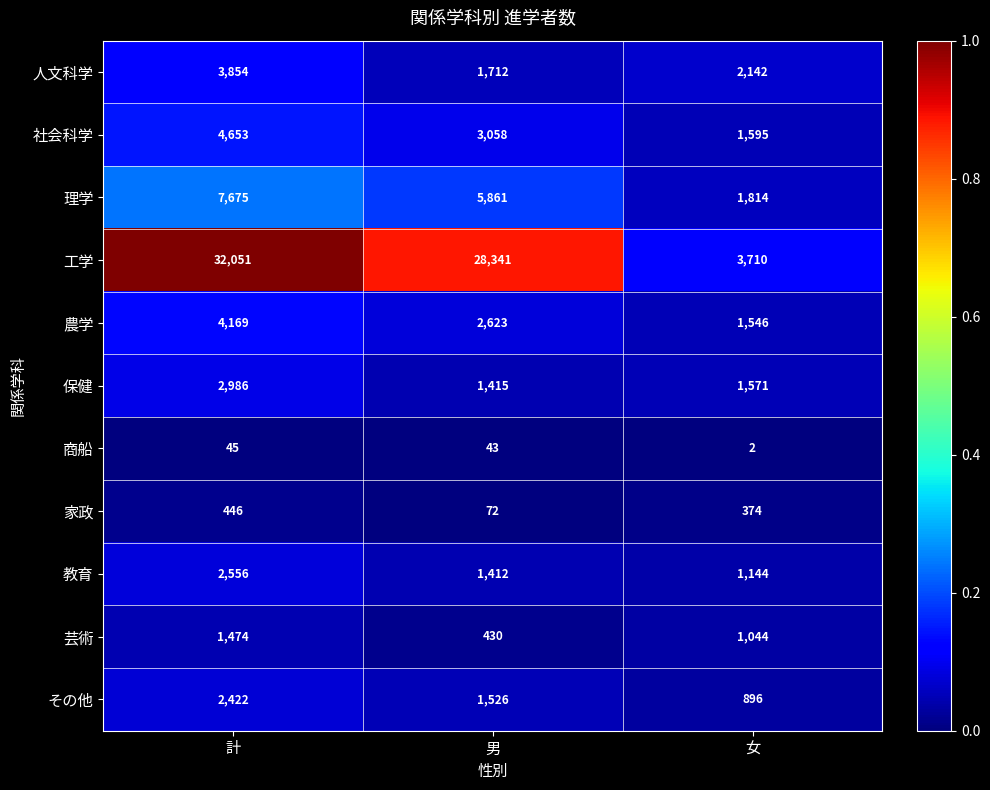

Which series has the largest range (max minus min)?

工学